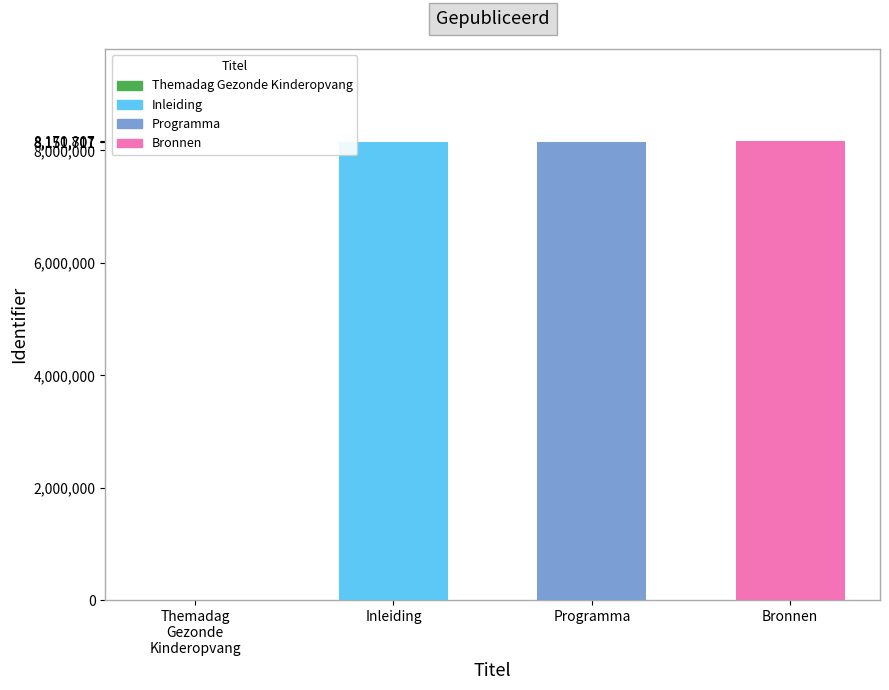

Rank the categories by value from highest to lowest.

Bronnen, Programma, Inleiding, Themadag Gezonde Kinderopvang